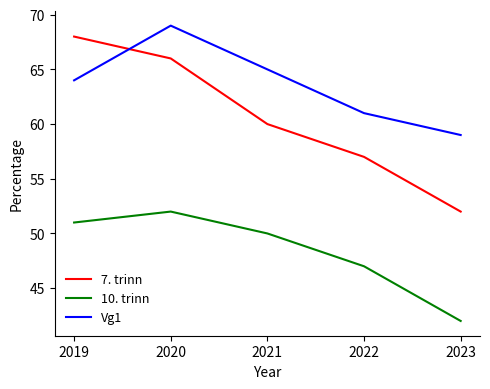

What are all the series names shown in the legend?

7. trinn, 10. trinn, Vg1